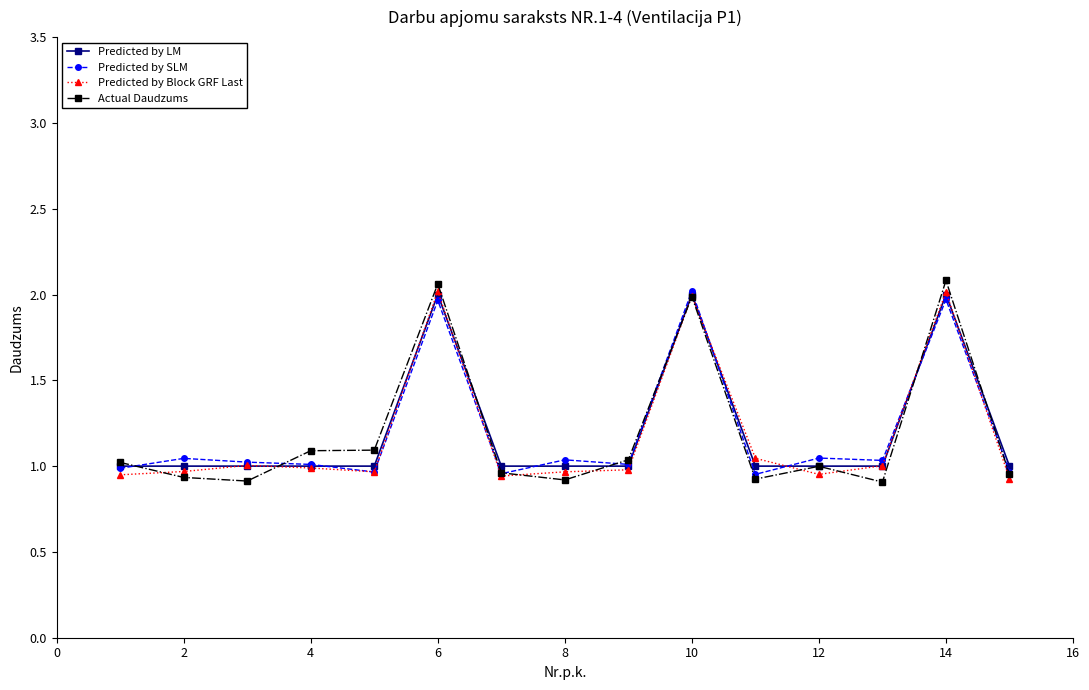

Which series has the largest range (max minus min)?

Actual Daudzums